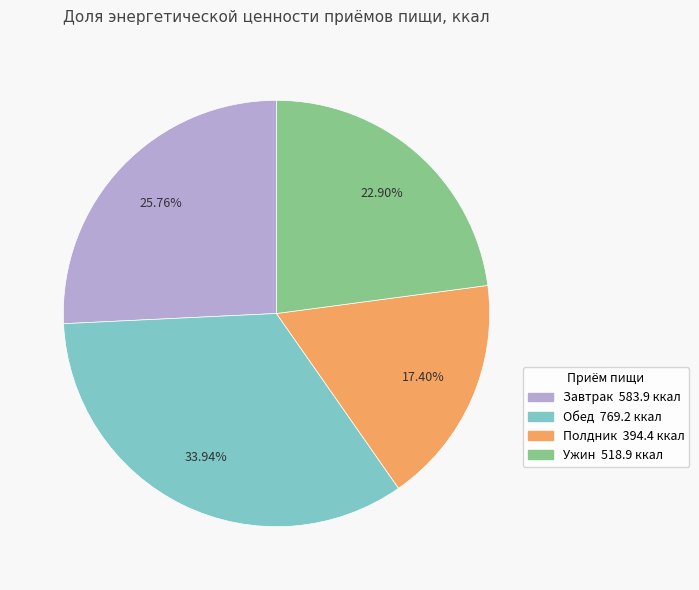

The Завтрак slice represents 26% of the pie. True or false?

True